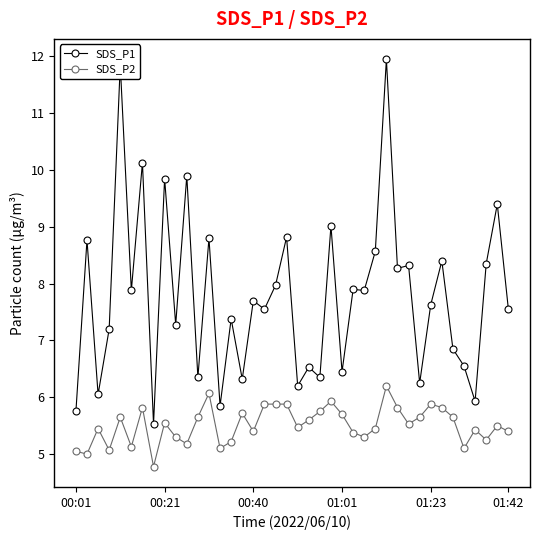

What is the difference between the maximum and minimum values in the SDS_P2 series?

1.4